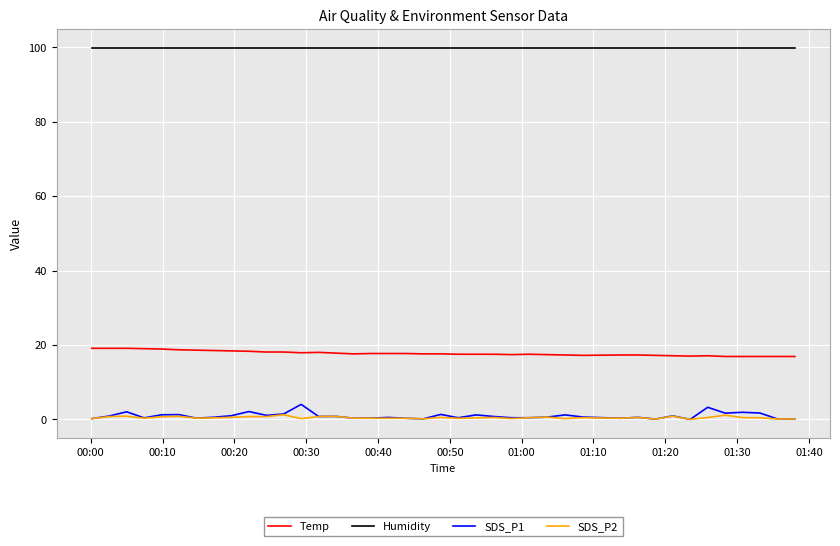

Which series has the largest total across all categories?

Humidity